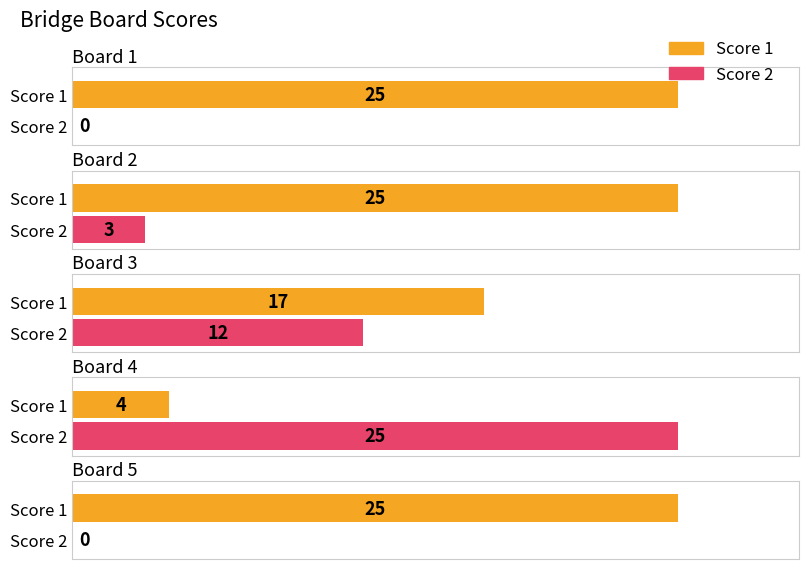

Is it true that Score 2 equals 3 at Board 3?

False